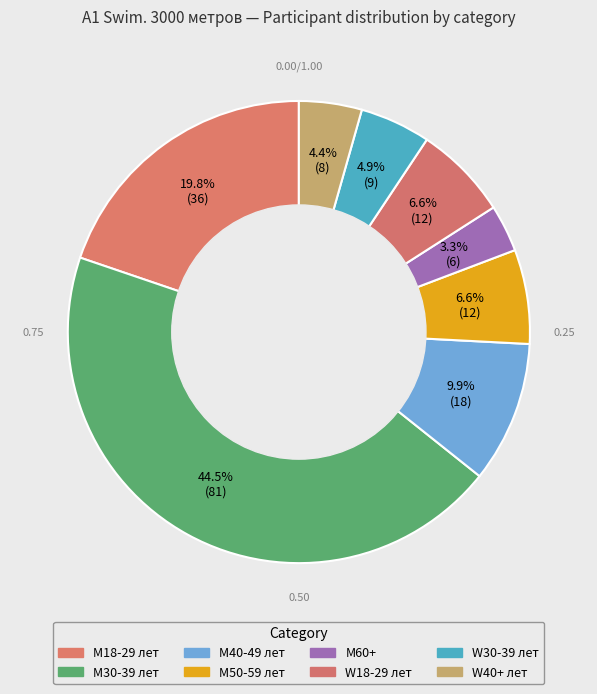

Between M30-39 лет and W40+ лет, which is larger?

M30-39 лет